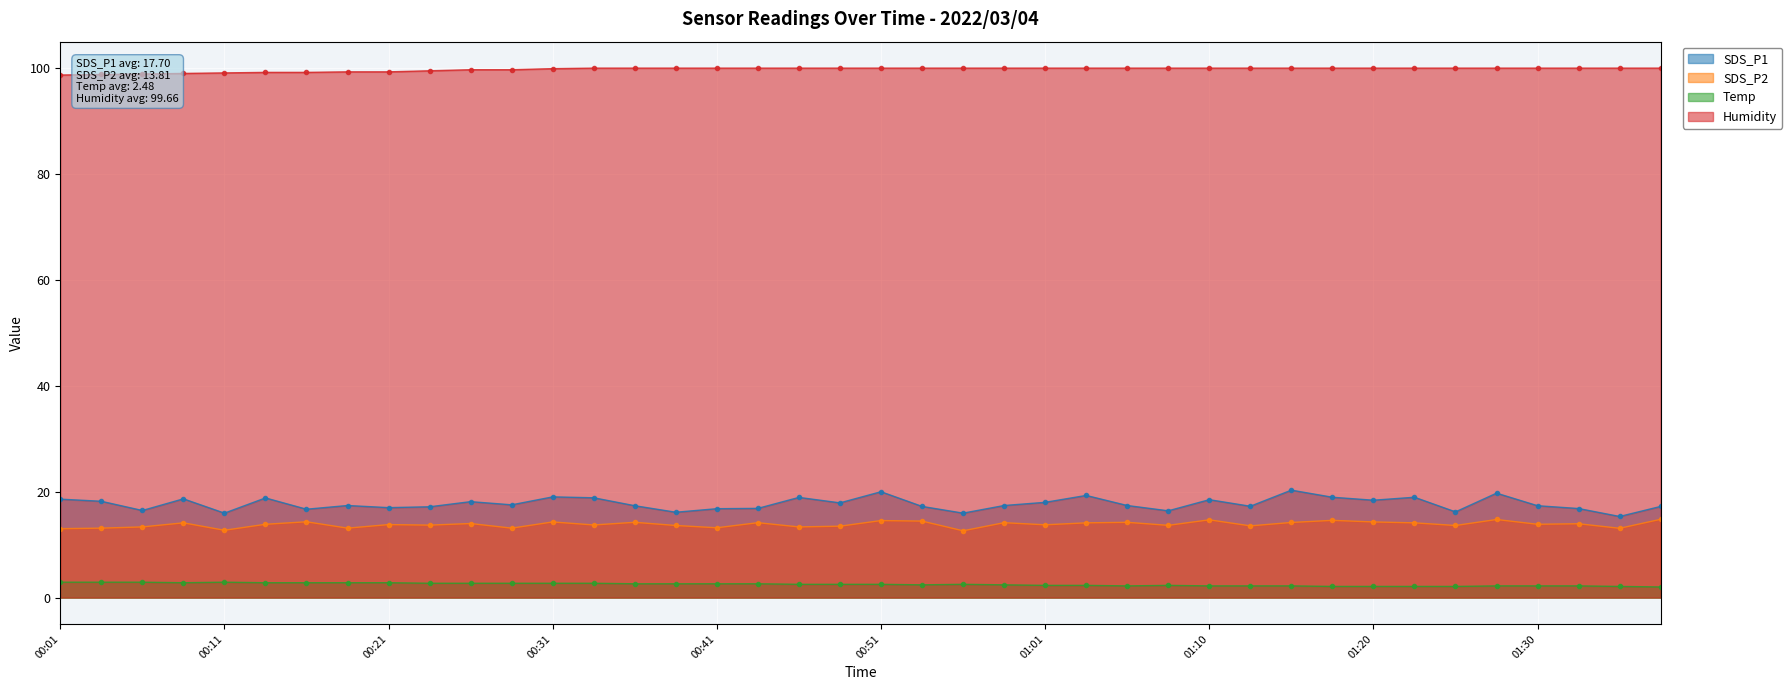

True or false: Temp and SDS_P1 intersect in this chart.

False